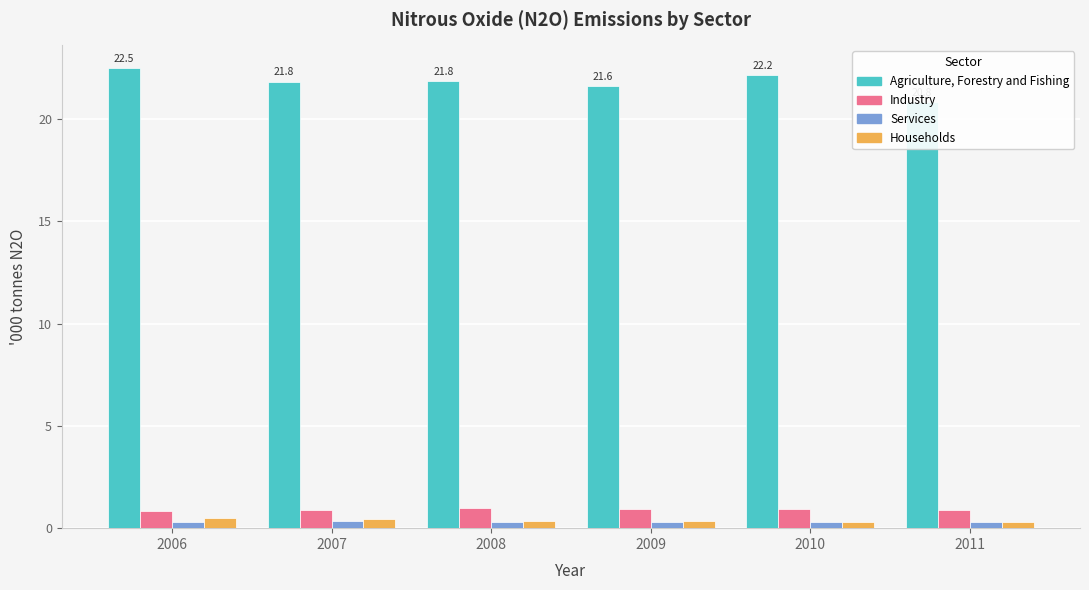

At which category does the chart reach its peak across all series?

2006